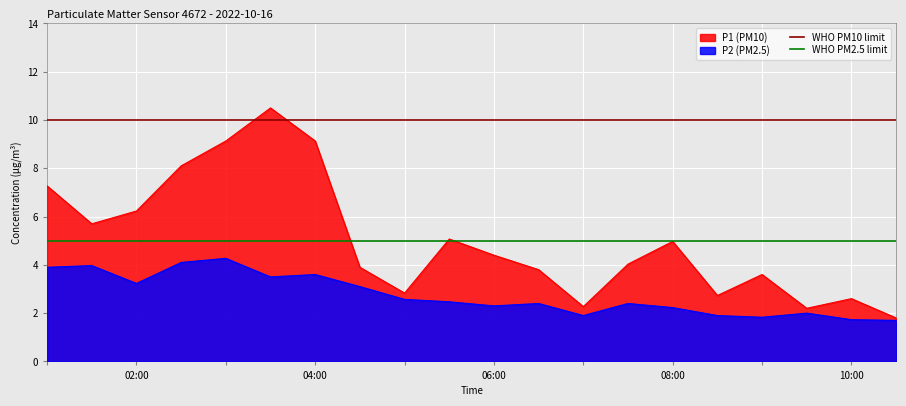

What is the minimum value for P1 (PM10)?

1.8